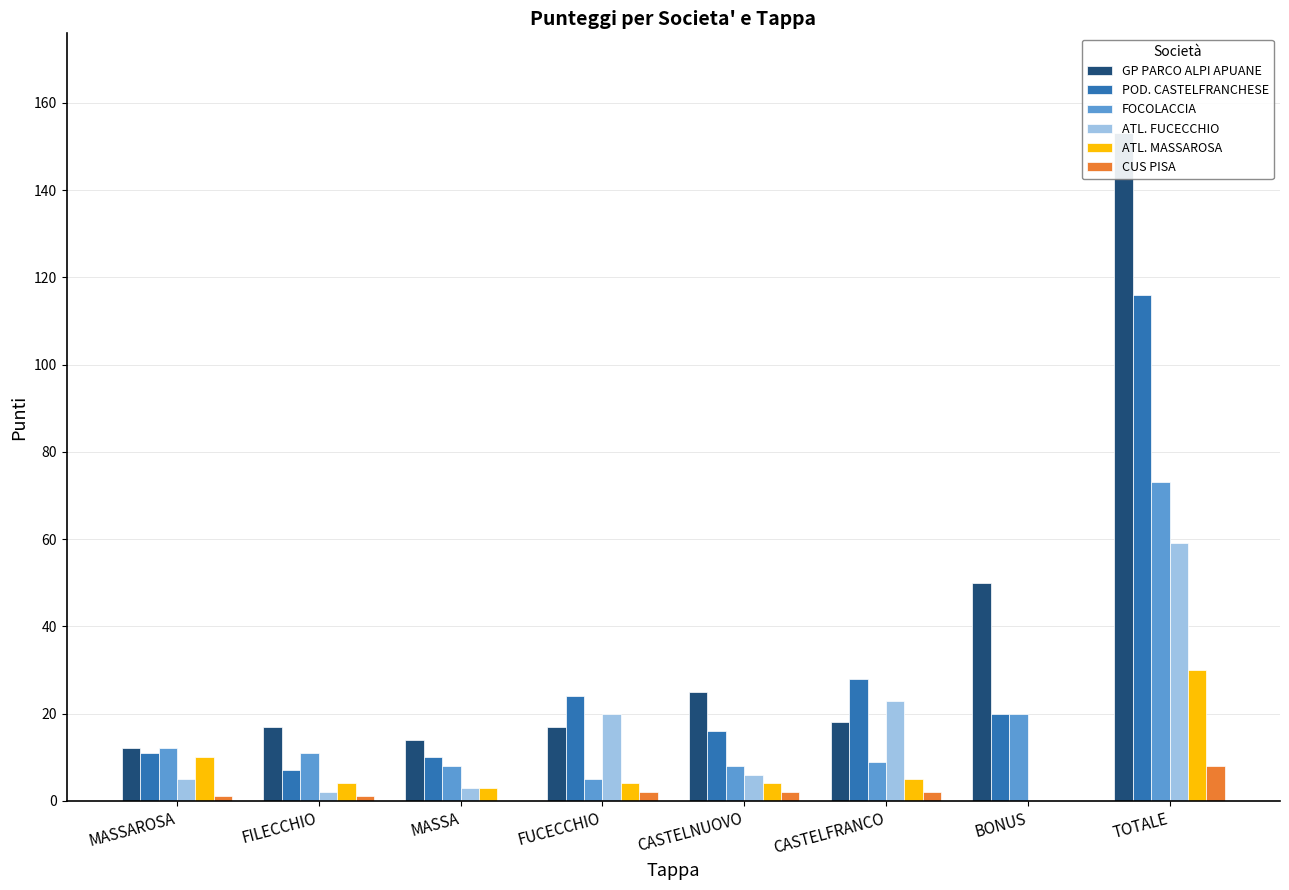

Which series has the largest total across all categories?

GP PARCO ALPI APUANE